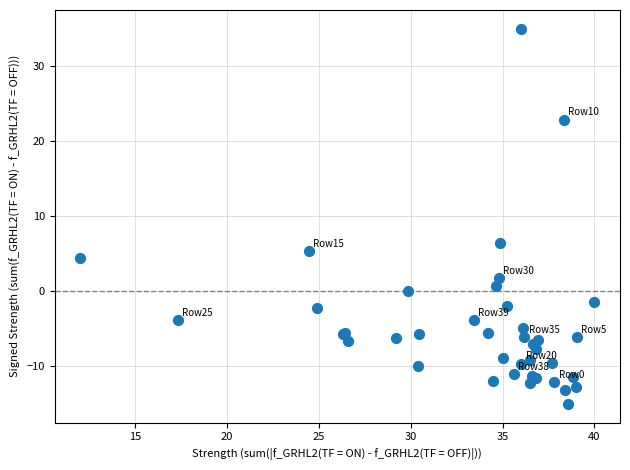

What Y value in the scatter plot is closest to 10?

6.5